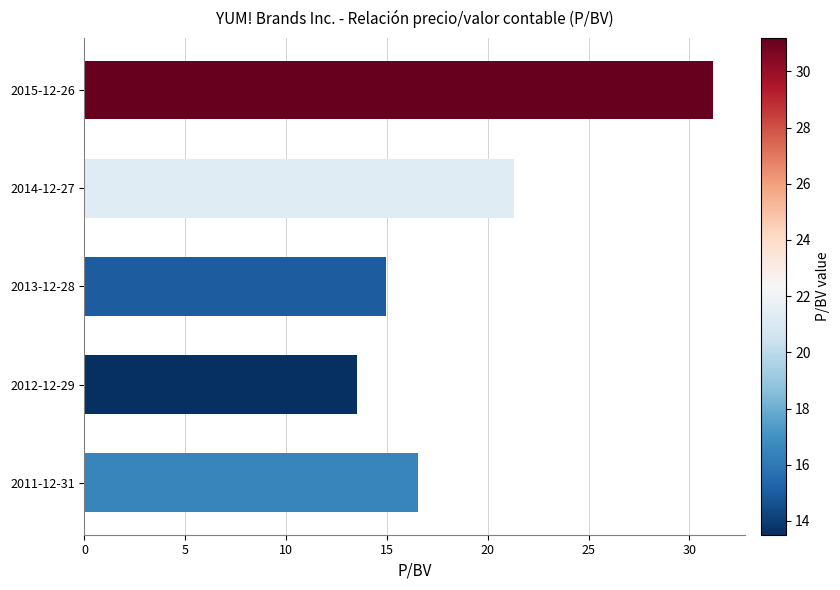

How many data points are less than 16?

2